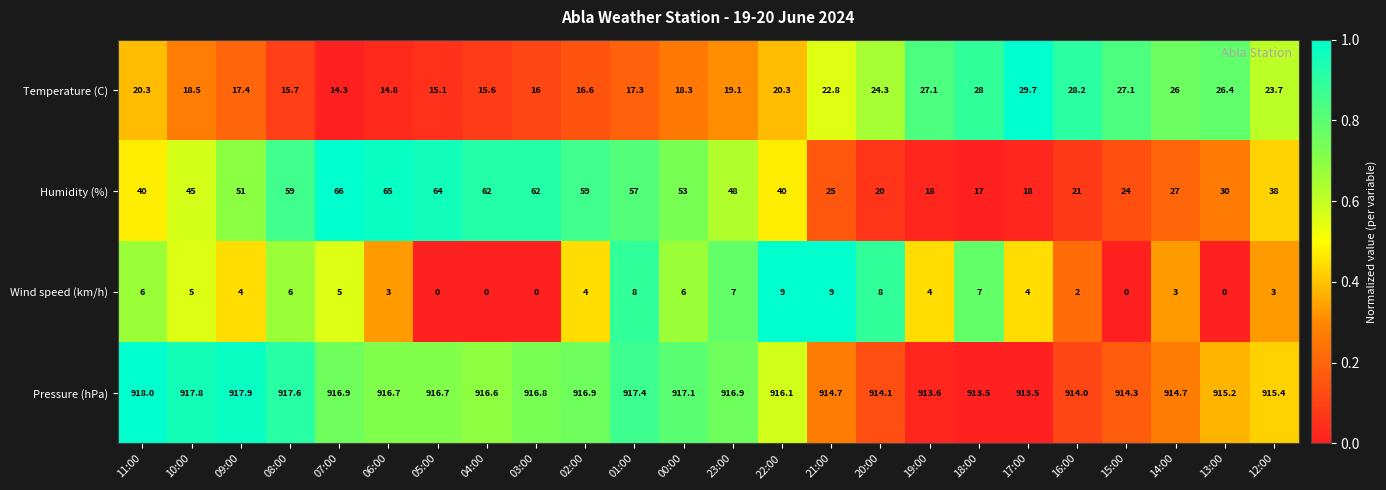

What is the sum of the Pressure (hPa) values at 00:00 and 05:00?

1833.8